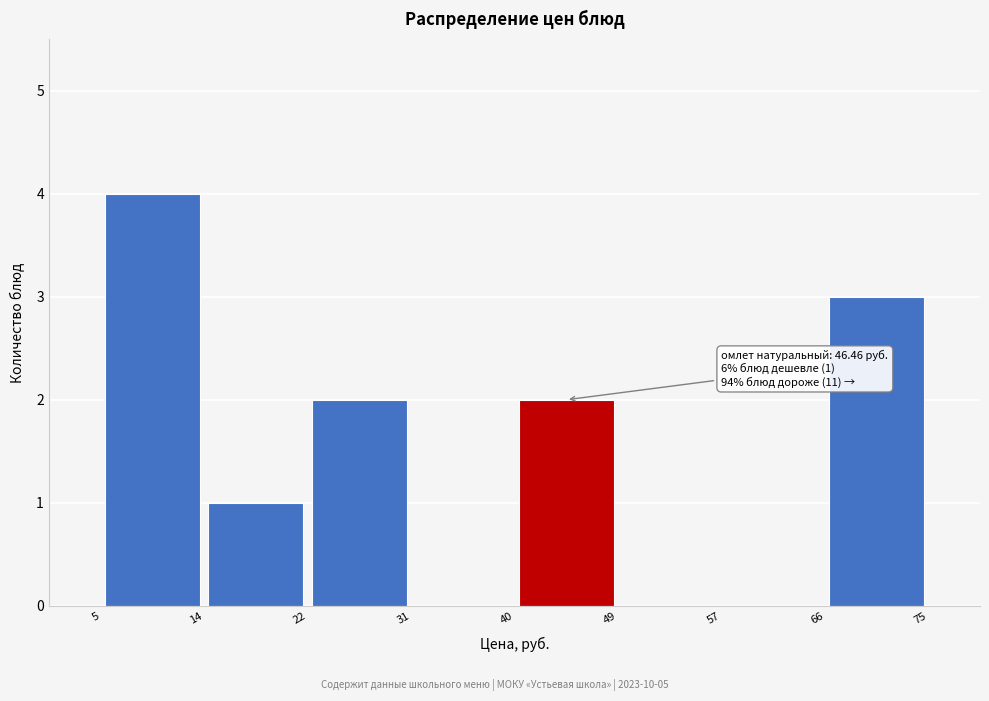

Over which range of the x-axis is the bar tallest?

5 to 14